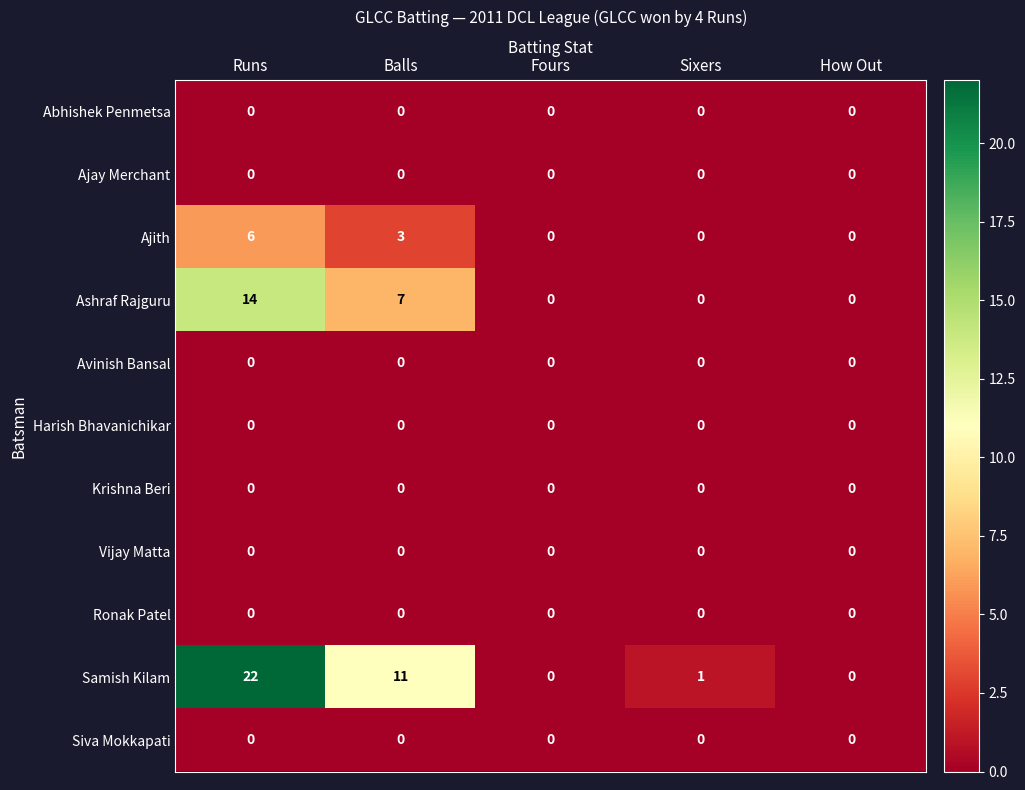

Which series changed the most between Fours and Sixers?

Samish Kilam